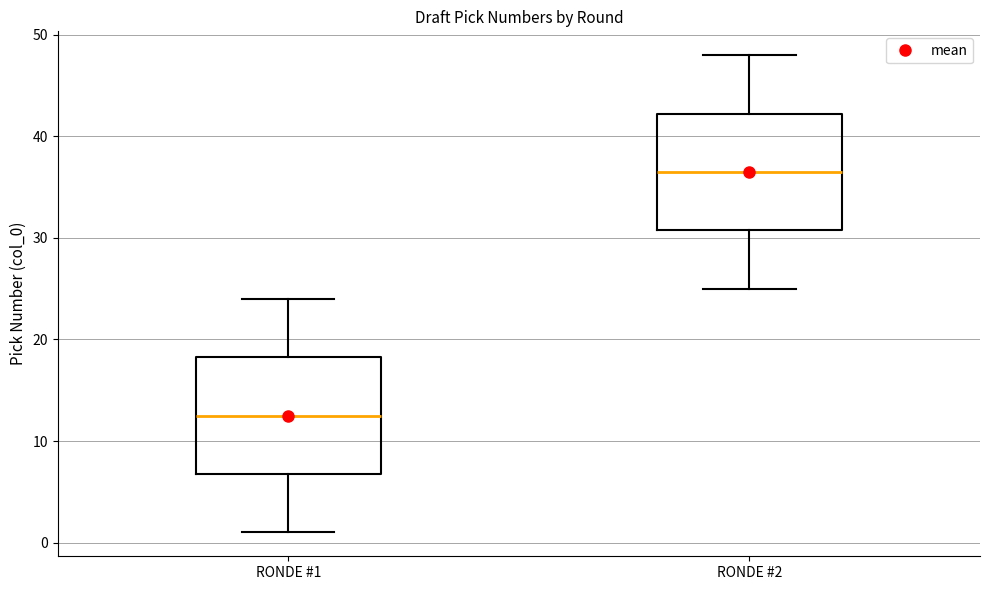

Which box's median line is the highest?

RONDE #2